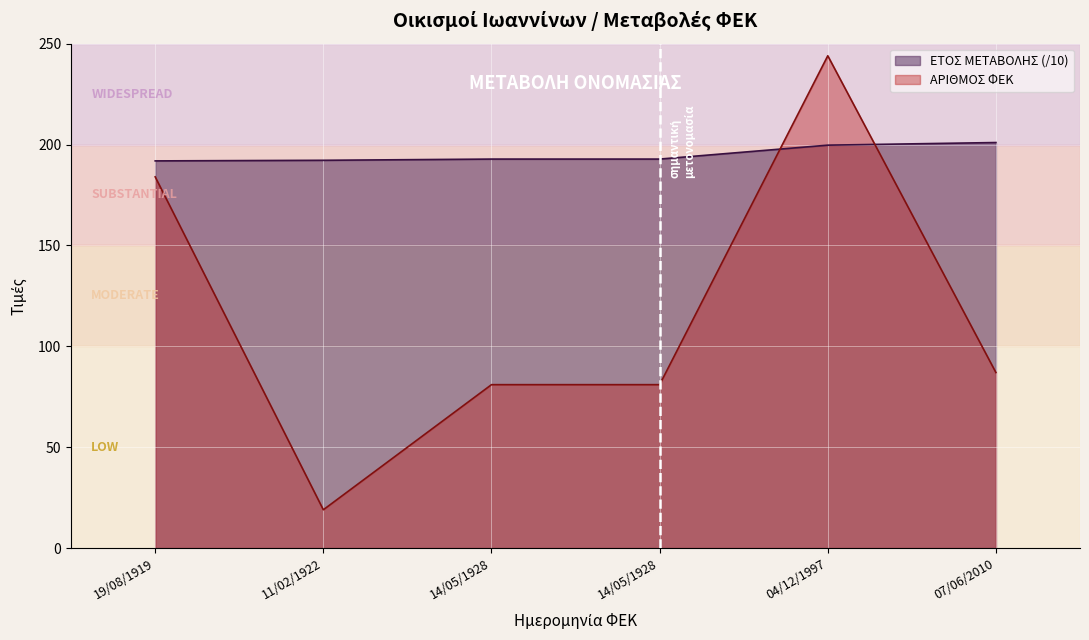

What is the difference between the ΑΡΙΘΜΟΣ ΦΕΚ values at 11/02/1922 and 14/05/1928?

62.0